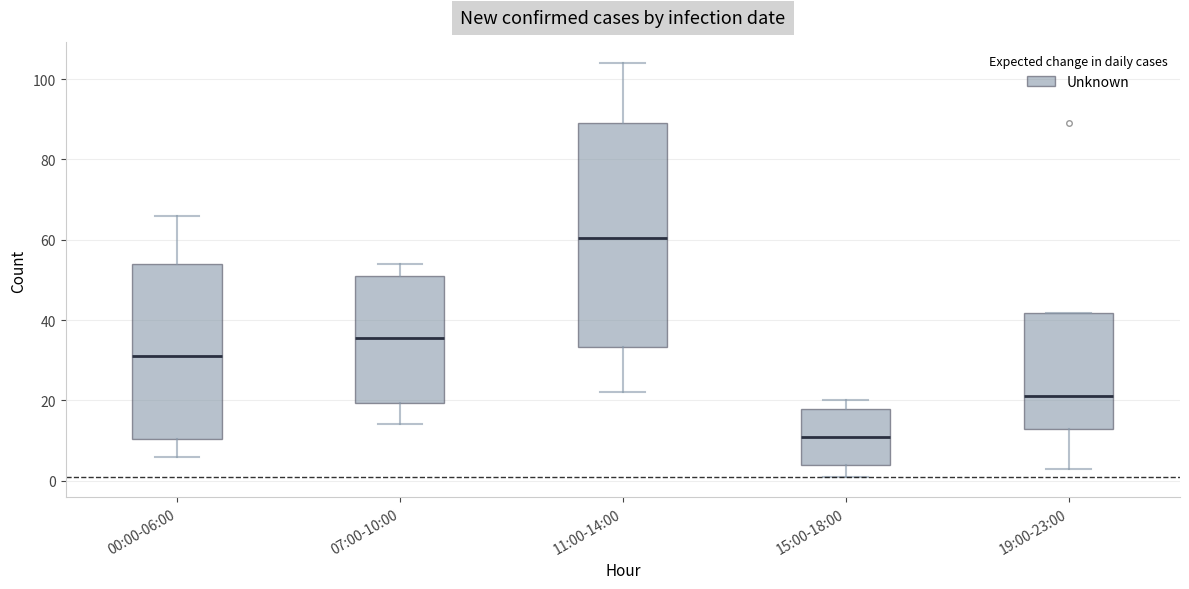

Reading left to right, transcribe this box plot: for each box, give where its median line is, the range the box spans, and where its two whiskers end, as read against the y-axis. The values are not printed on the chart, so give them approximately, as read against the axis.

00:00-06:00: median 32, box 10 to 54, whiskers 6 to 66
07:00-10:00: median 36, box 20 to 52, whiskers 14 to 54
11:00-14:00: median 60, box 34 to 90, whiskers 22 to 104
15:00-18:00: median 12, box 4 to 18, whiskers 2 to 20
19:00-23:00: median 22, box 12 to 42, whiskers 4 to 42